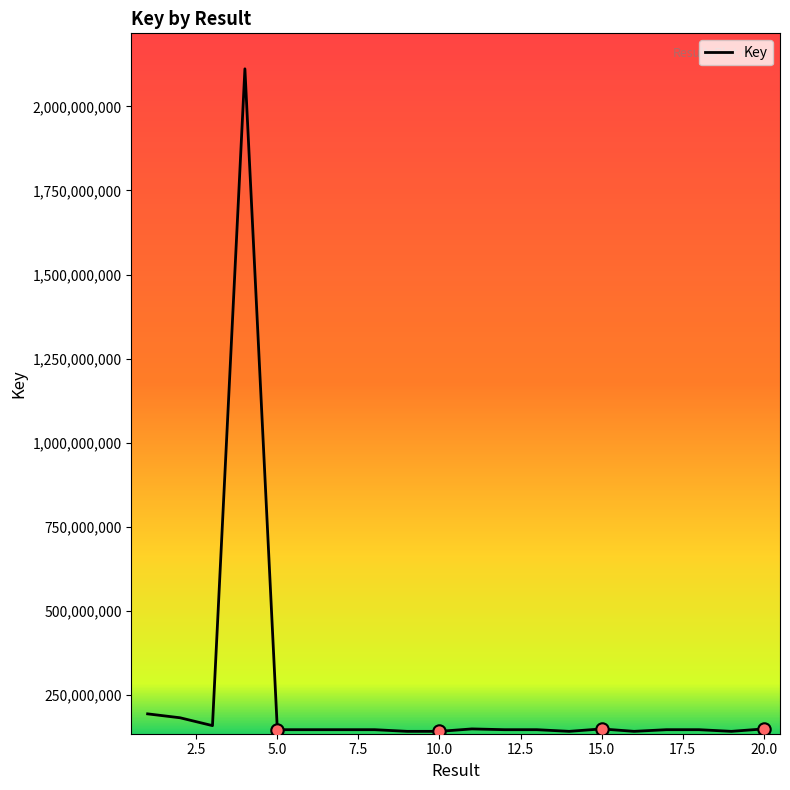

What is the minimum value shown in the chart?

141015998